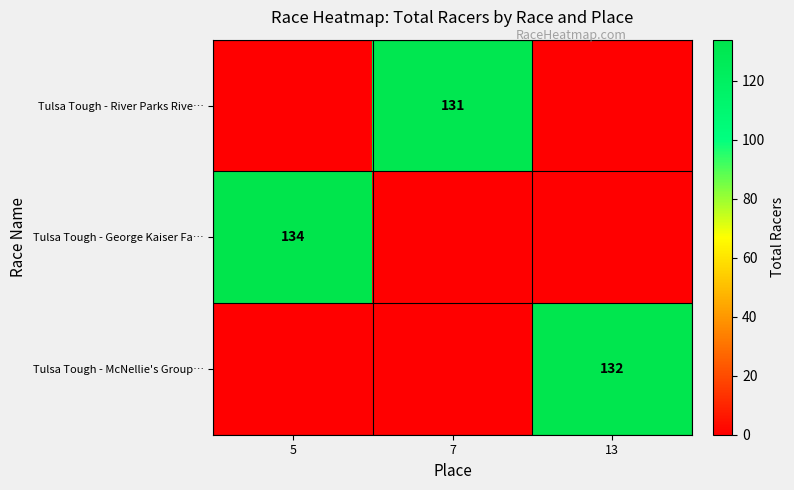

The Tulsa Tough - River Parks Rive… series shows 28 at 7. True or false?

False